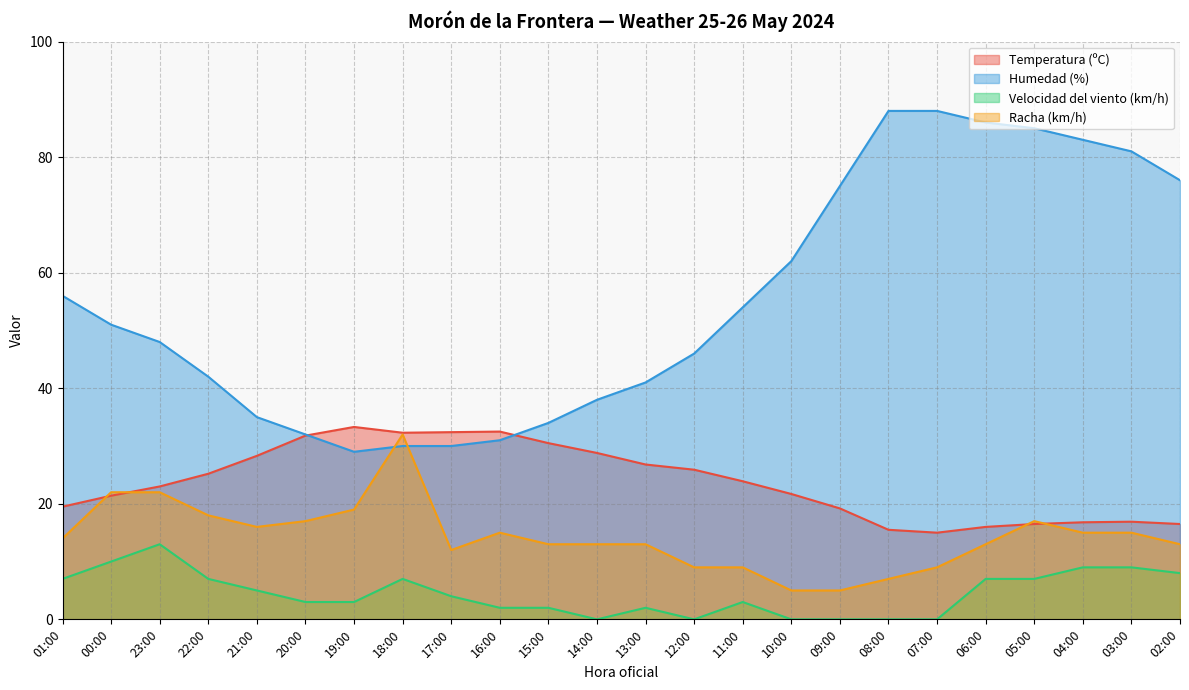

Reading left to right, transcribe all the data shown in this chart.

Temperatura (ºC): 19.5	21.4	23.0	25.2	28.3	31.8	33.3	32.3	32.4	32.5	30.5	28.8	26.8	25.9	23.9	21.7	19.2	15.5	15.0	16.0	16.5	16.8	16.9	16.5
Humedad (%): 56.0	51.0	48.0	42.0	35.0	32.0	29.0	30.0	30.0	31.0	34.0	38.0	41.0	46.0	54.0	62.0	75.0	88.0	88.0	86.0	85.0	83.0	81.0	76.0
Velocidad del viento (km/h): 7.0	10.0	13.0	7.0	5.0	3.0	3.0	7.0	4.0	2.0	2.0	0.0	2.0	0.0	3.0	0.0	0.0	0.0	0.0	7.0	7.0	9.0	9.0	8.0
Racha (km/h): 14.0	22.0	22.0	18.0	16.0	17.0	19.0	32.0	12.0	15.0	13.0	13.0	13.0	9.0	9.0	5.0	5.0	7.0	9.0	13.0	17.0	15.0	15.0	13.0